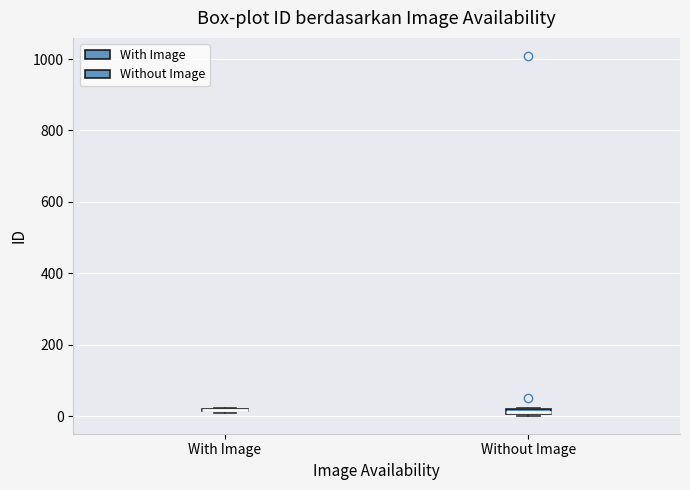

Where is the upper edge of the box for Without Image on the y-axis? The values are not printed on the chart, so give them approximately, as read against the axis.

20